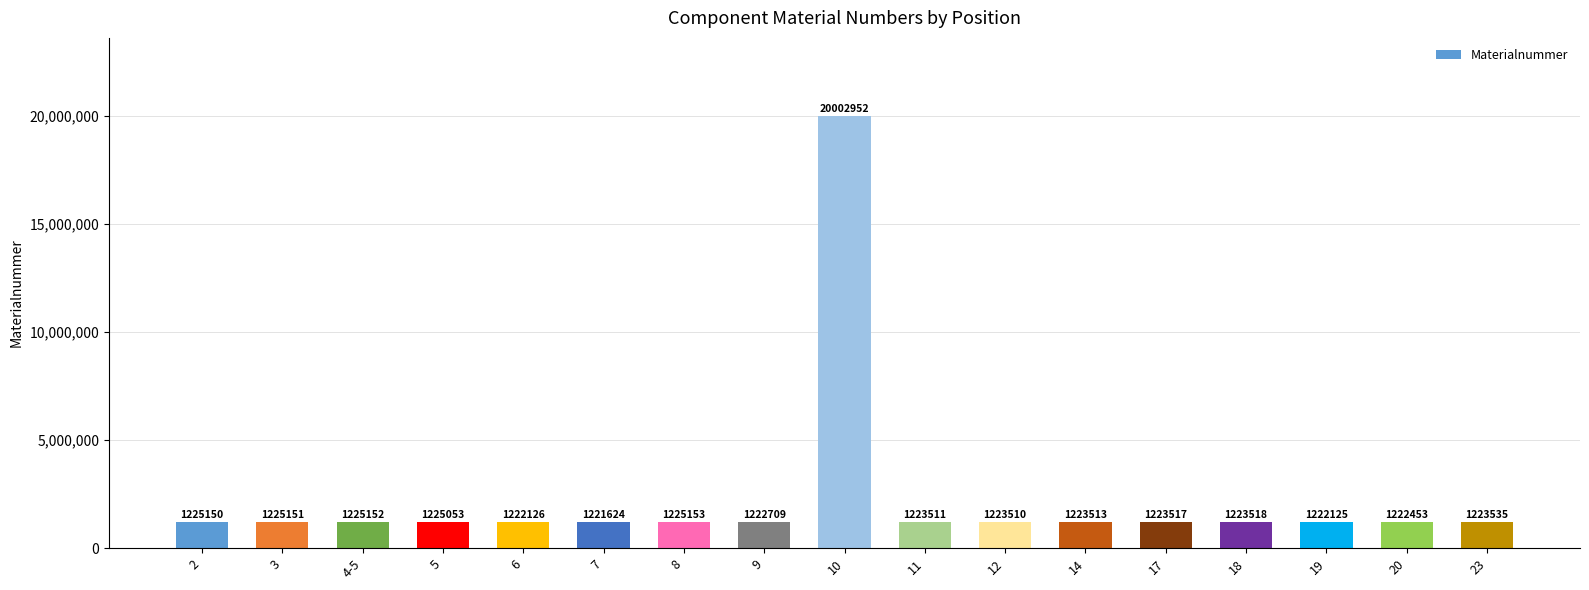

Reading left to right, transcribe all the data shown in this chart.

1225150	1225151	1225152	1225053	1222126	1221624	1225153	1222709	20002952	1223511	1223510	1223513	1223517	1223518	1222125	1222453	1223535